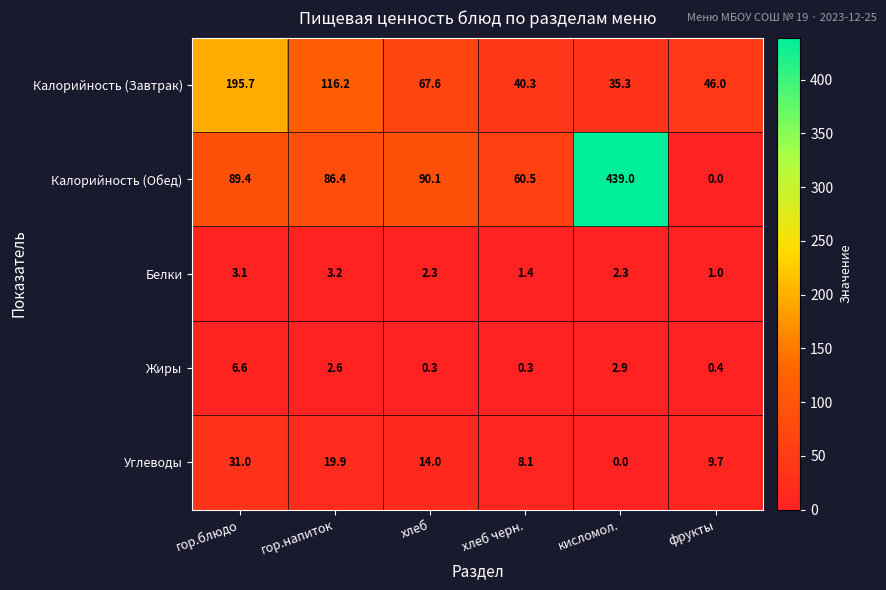

Which series changed the most between гор.блюдо and гор.напиток?

Калорийность (Завтрак)